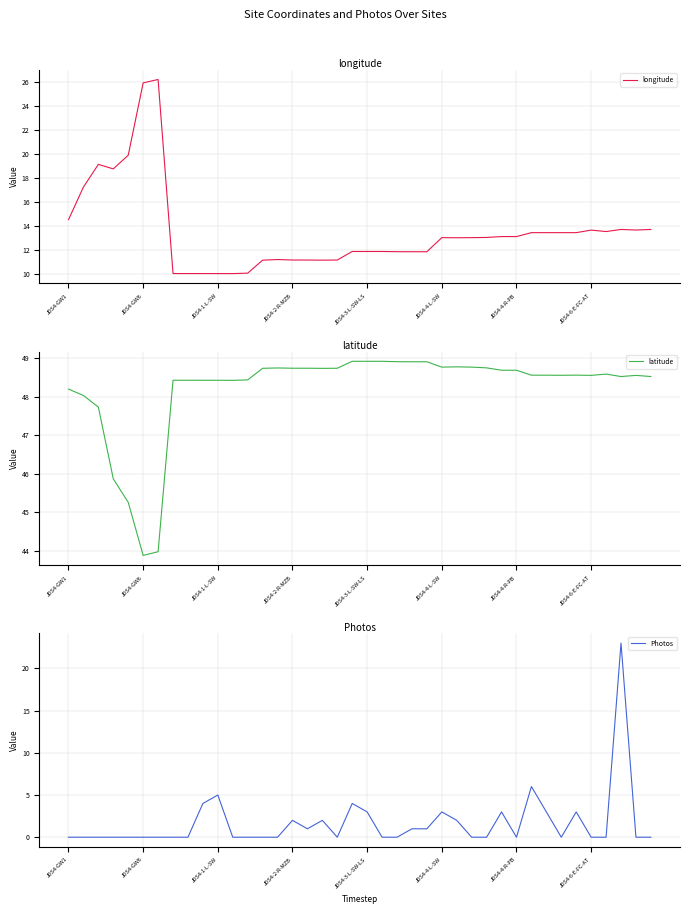

At which label does latitude first exceed 48?

JDS4-GW1